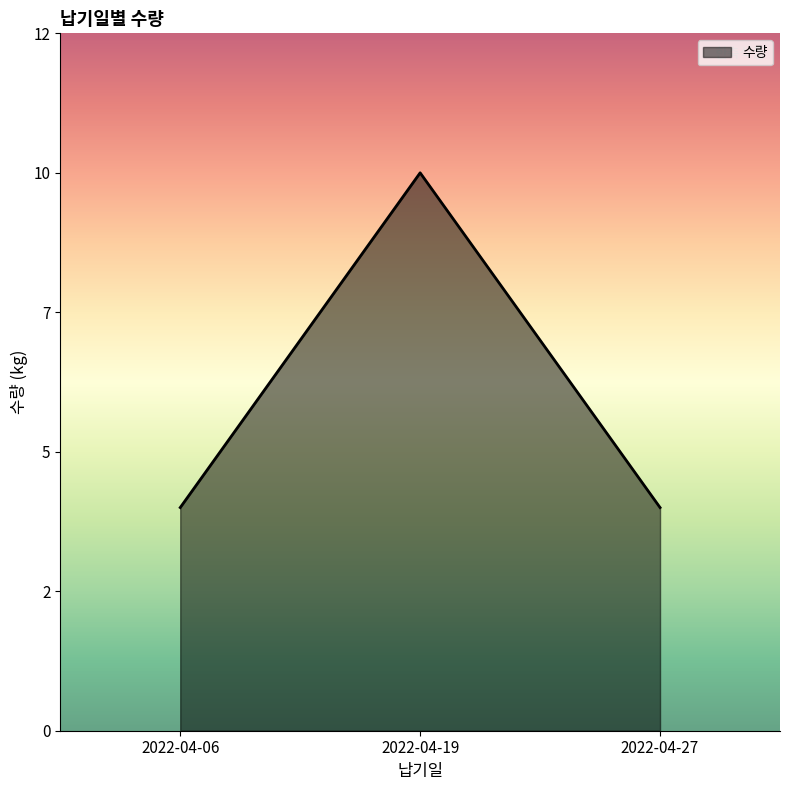

Does the chart have visible grid lines?

No